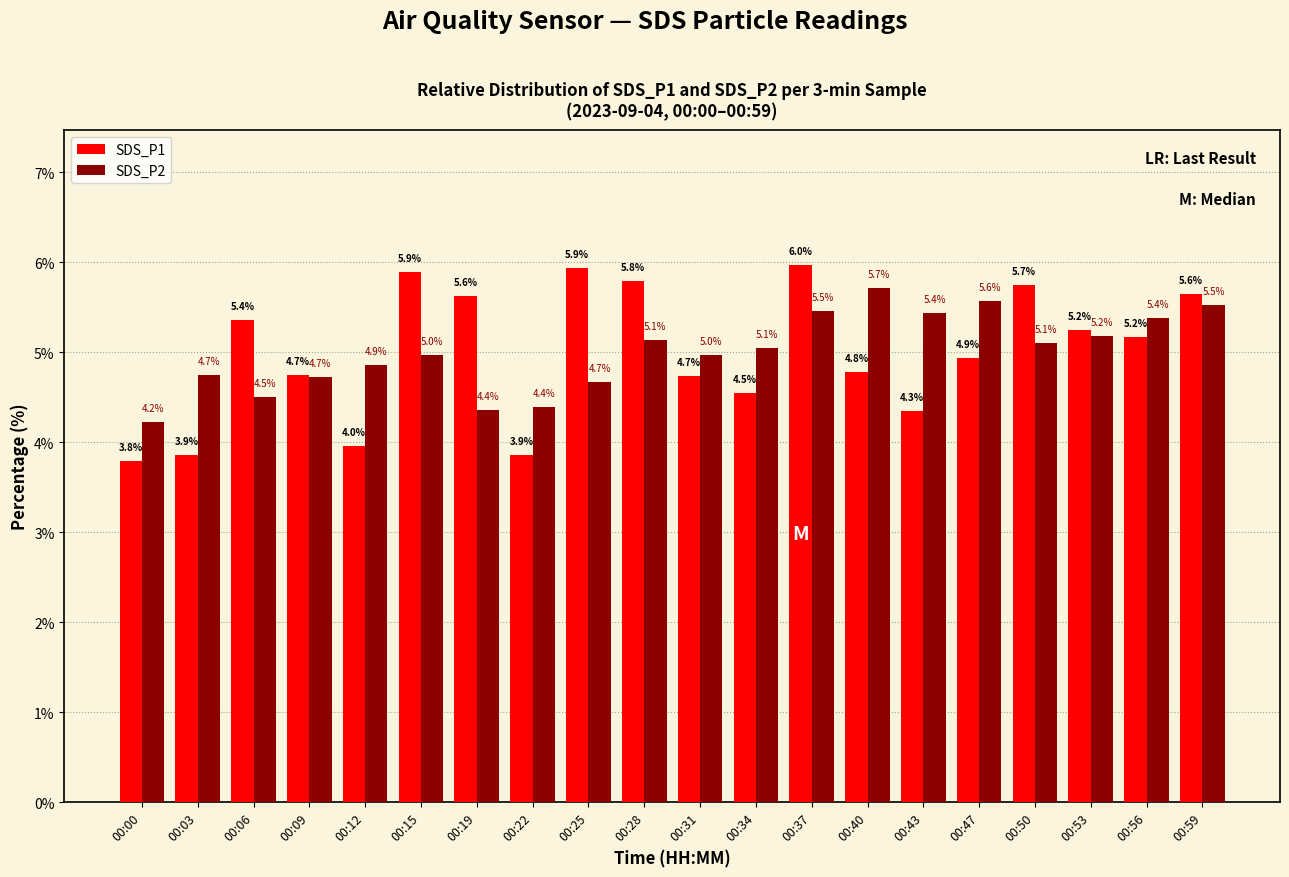

The value of SDS_P2 at 00:47 is 5.6. True or false?

True